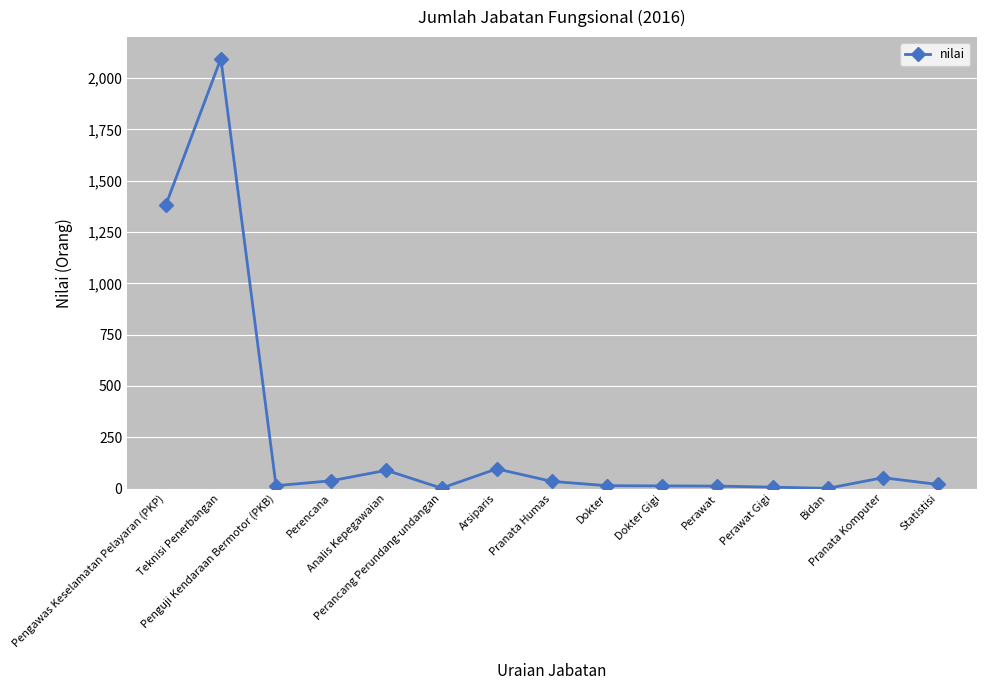

What is the ratio of the value at Perencana to the value at Dokter Gigi?

2.9